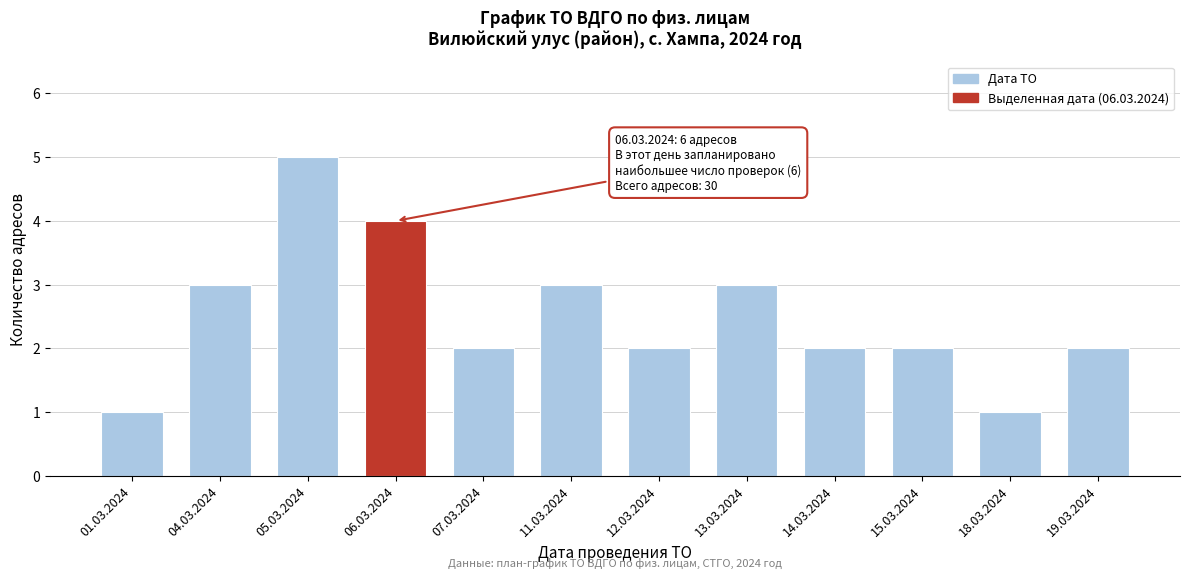

Reading left to right, extract all data points from this chart.

01.03.2024=1	04.03.2024=3	05.03.2024=5	06.03.2024=4	07.03.2024=2	11.03.2024=3	12.03.2024=2	13.03.2024=3	14.03.2024=2	15.03.2024=2	18.03.2024=1	19.03.2024=2